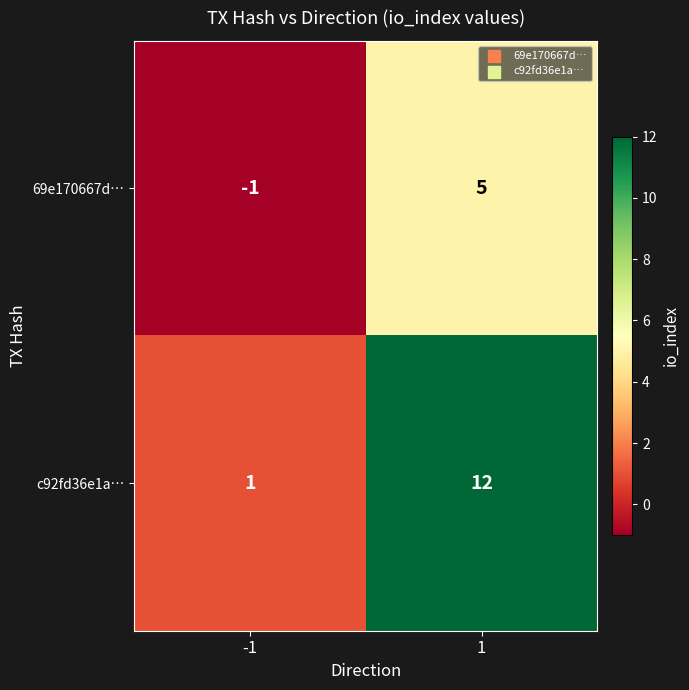

Reading left to right, extract all data points from this chart.

69e170667d…: -1	5
c92fd36e1a…: 1	12